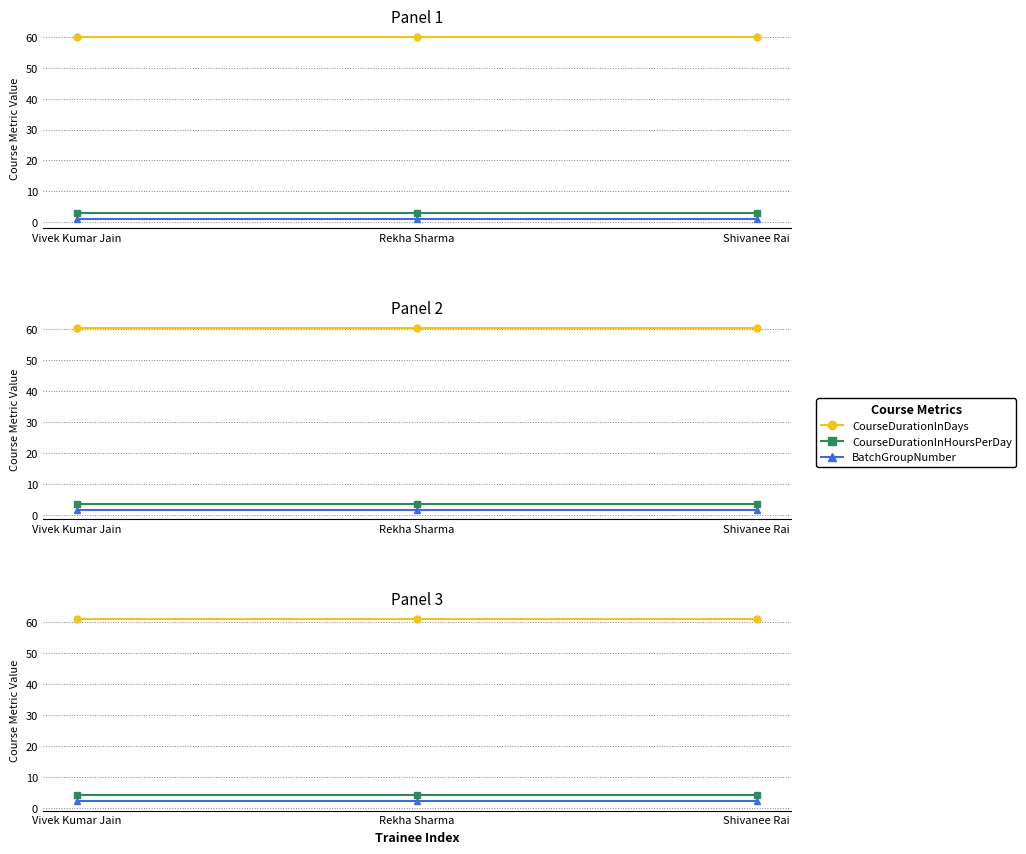

What position from the right is Rekha Sharma?

2